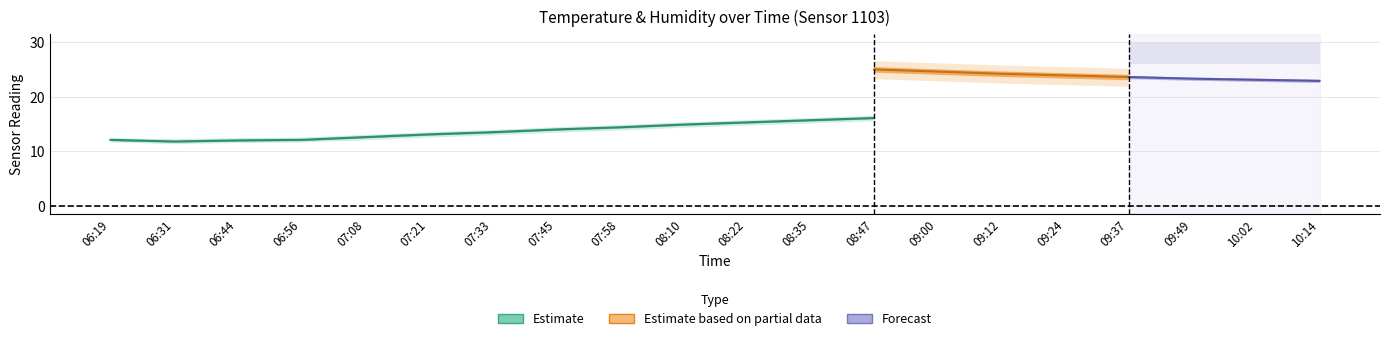

Is it true that temperature equals 7.0 at 06:56?

False